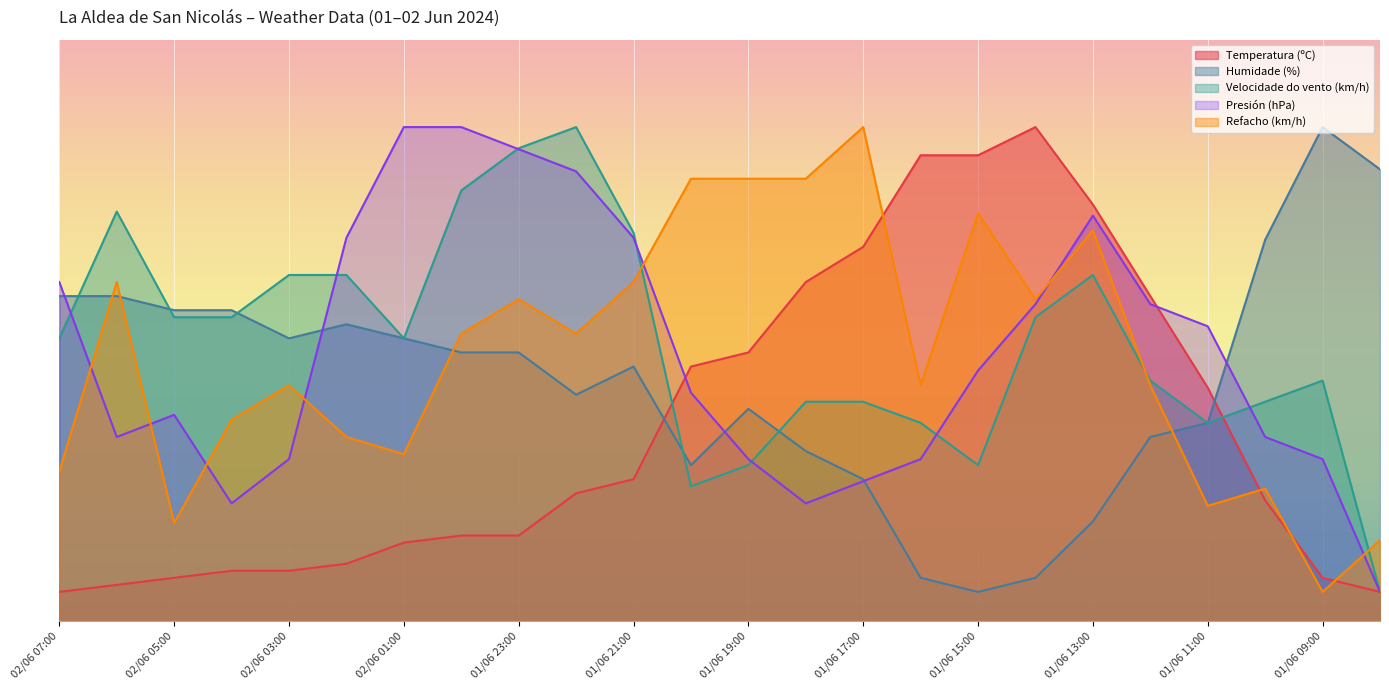

Where is the first local maximum for Temperatura (ºC)?

01/06 14:00